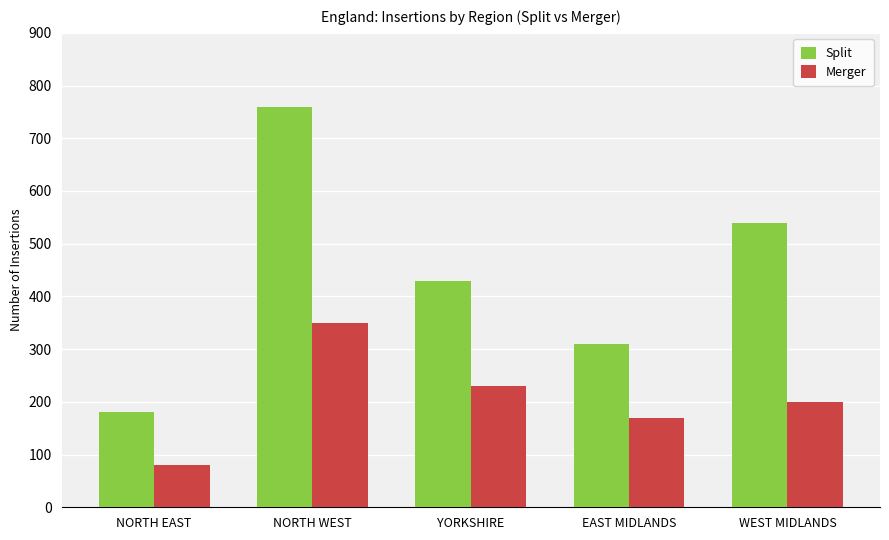

Between NORTH WEST and EAST MIDLANDS, which series saw the biggest shift?

Split